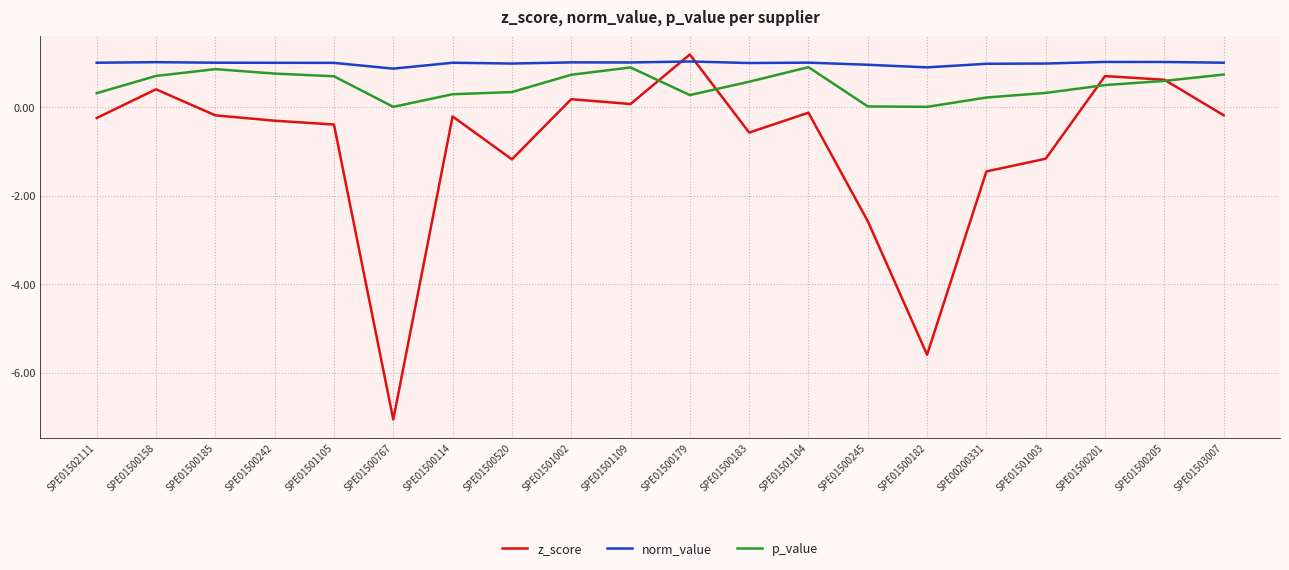

Which series has the widest spread of values?

z_score